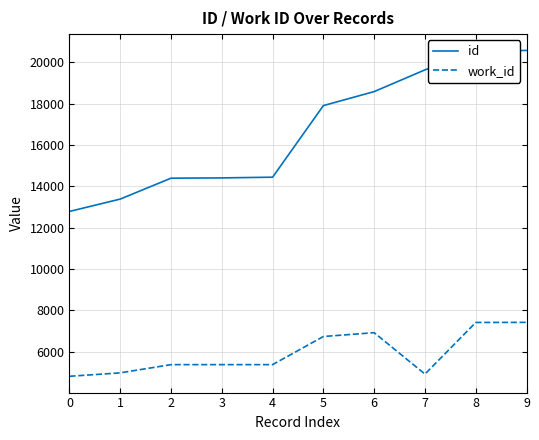

The value of work_id at 4 is 9260. True or false?

False